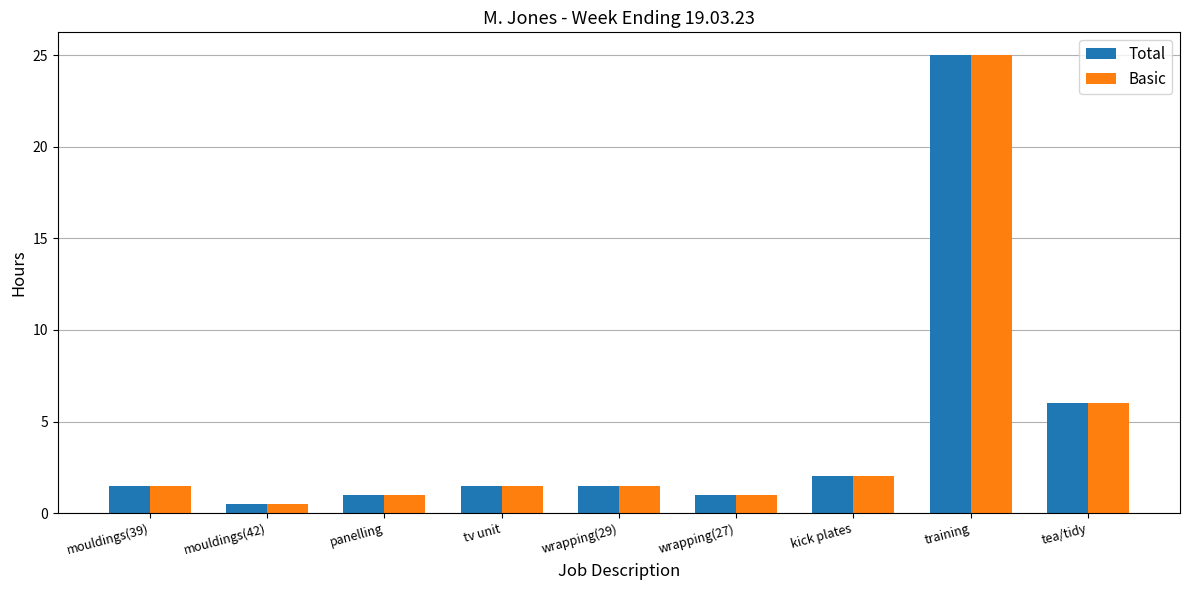

How many data points does each series have?

9